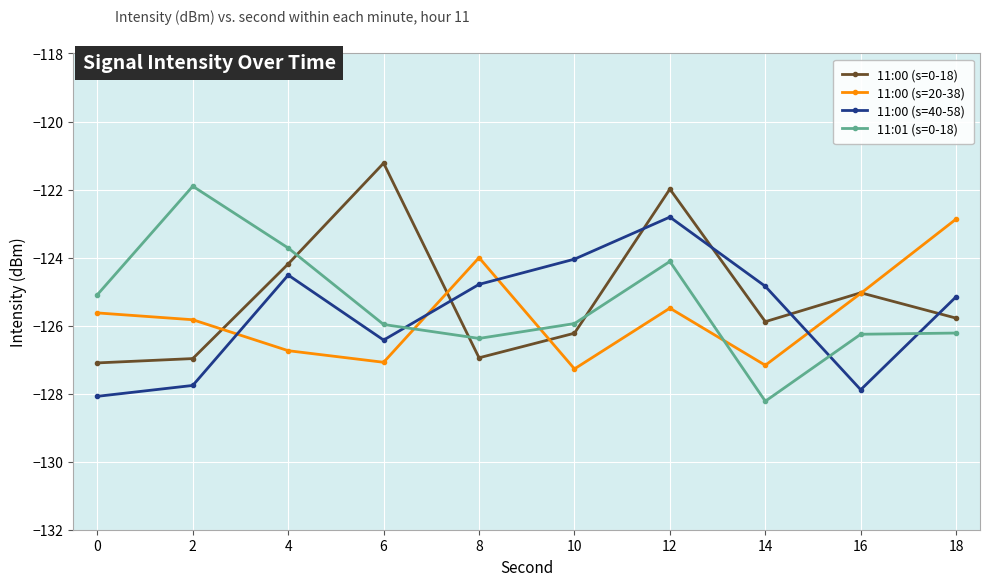

What are all the series names shown in the legend?

11:00 (s=0-18), 11:00 (s=20-38), 11:00 (s=40-58), 11:01 (s=0-18)